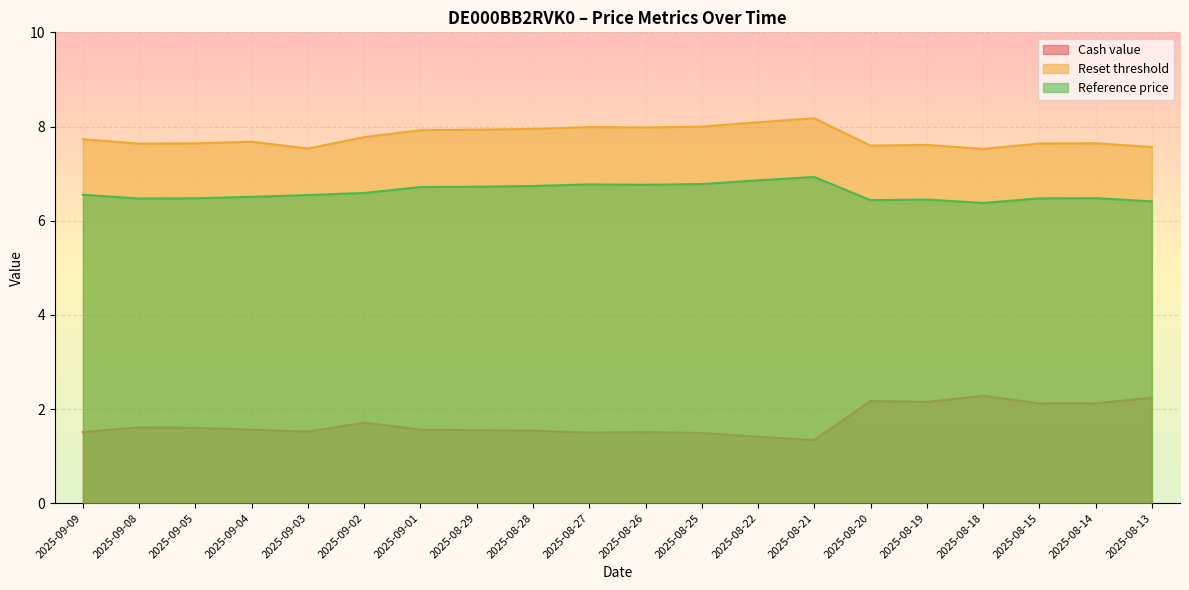

Which series changed the most between 2025-09-05 and 2025-08-29?

Reset threshold